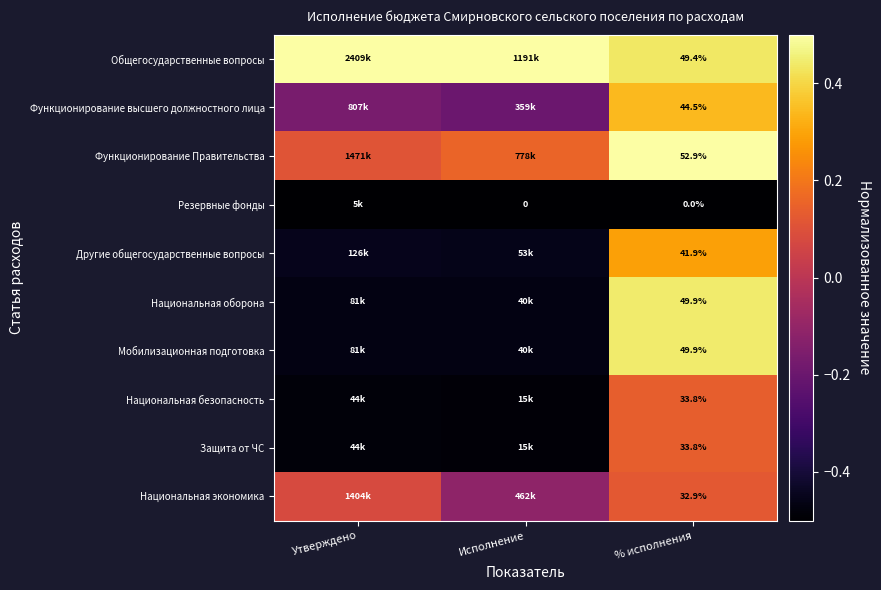

At how many categories does at least one series exceed 0?

3